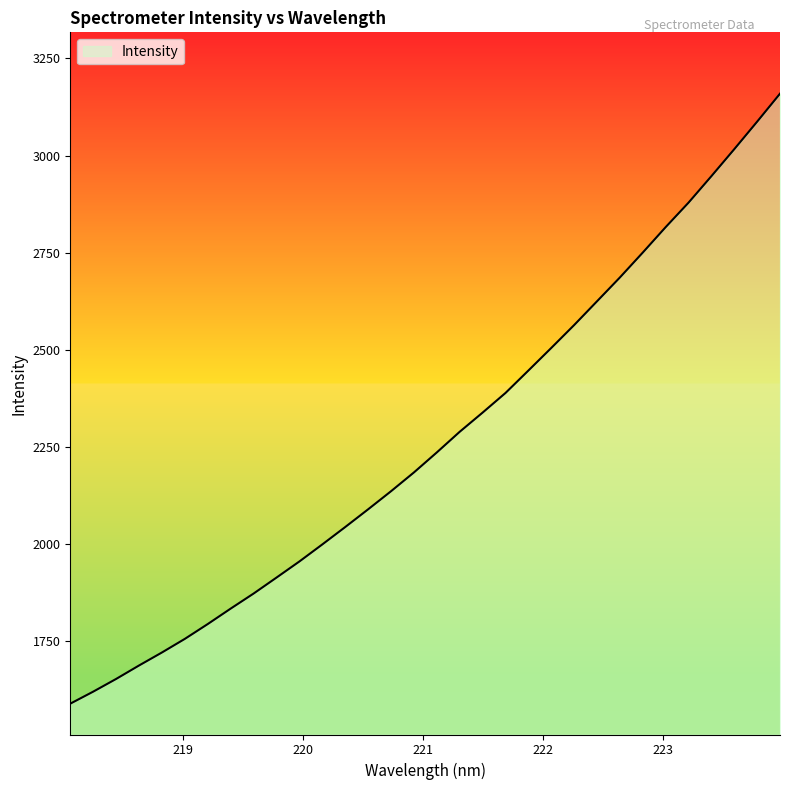

How many values exceed 2235?

16